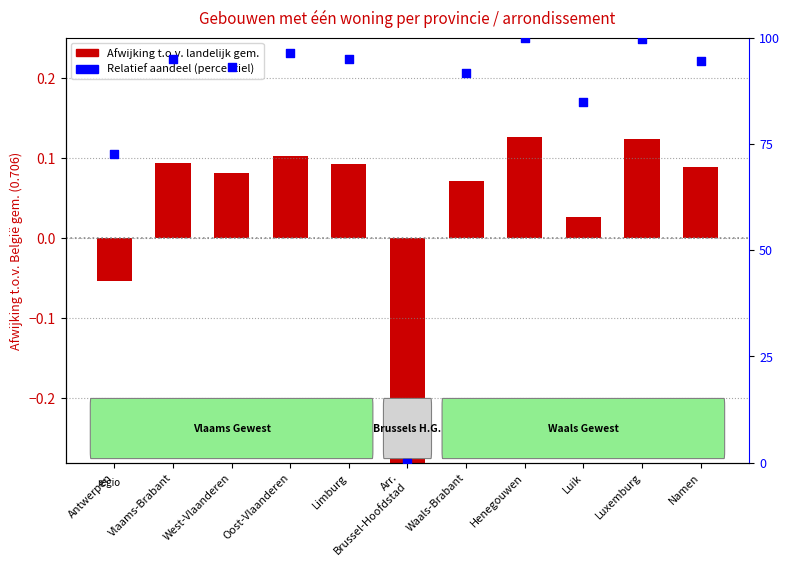

At which category is the sum across all series the highest?

Henegouwen